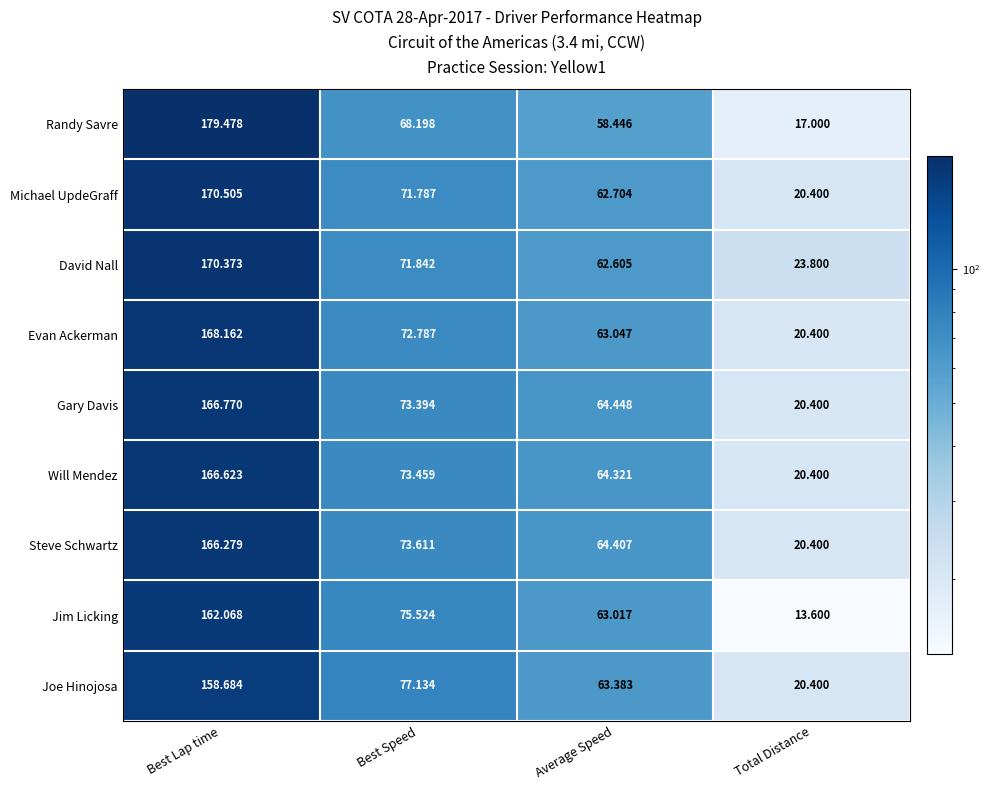

Which series has the largest range (max minus min)?

Randy Savre